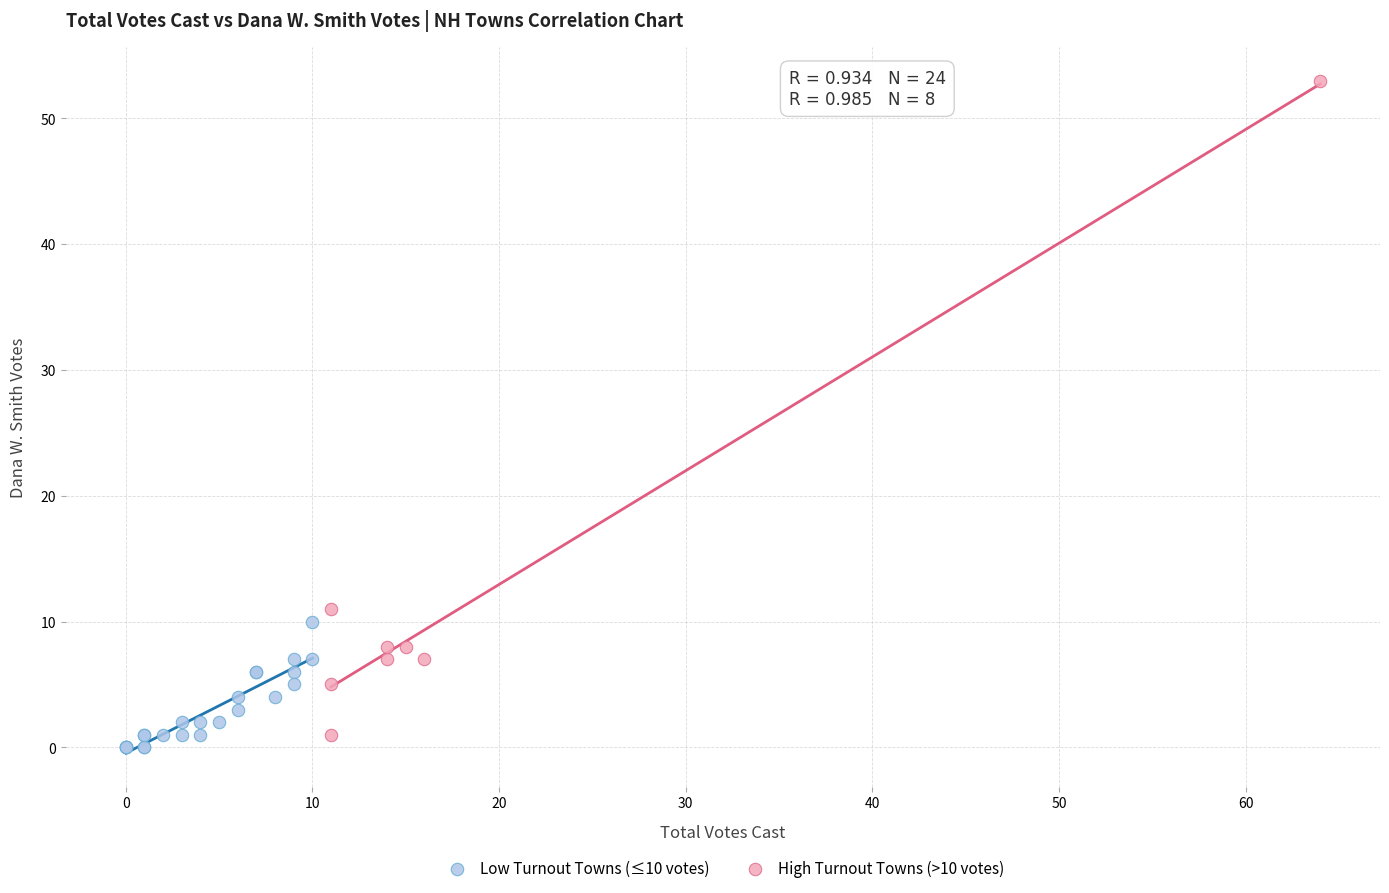

What are all the series names shown in the legend?

Low Turnout Towns (≤10 votes), High Turnout Towns (>10 votes)